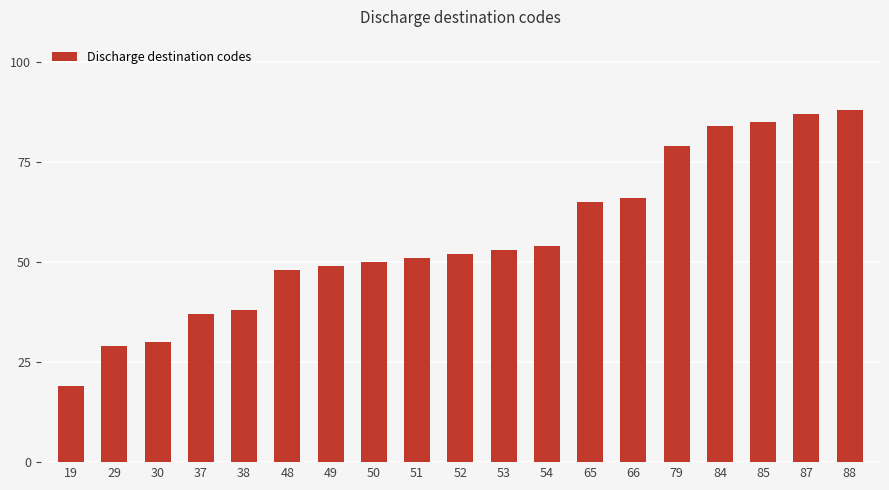

Reading left to right, what are all the values shown in this chart?

19	29	30	37	38	48	49	50	51	52	53	54	65	66	79	84	85	87	88